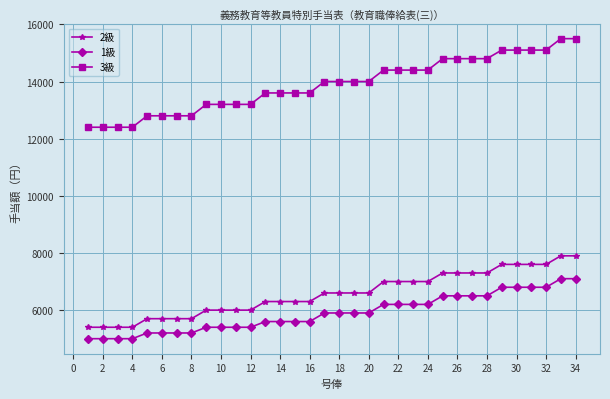

What is the value of the 3級 point at the 22nd from the left?

14400